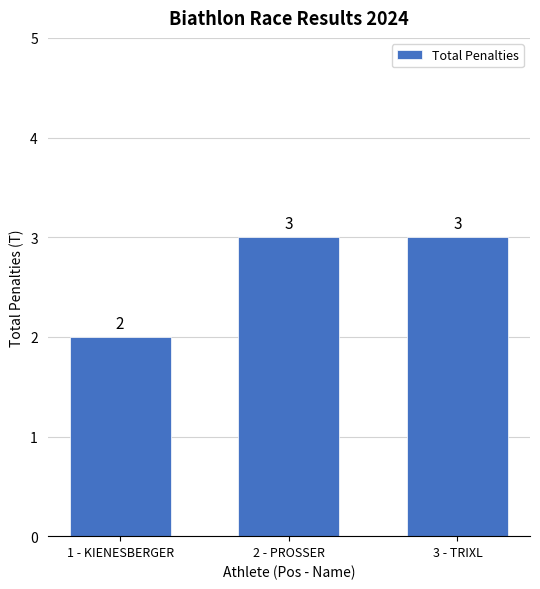

Does the chart contain any negative values?

No